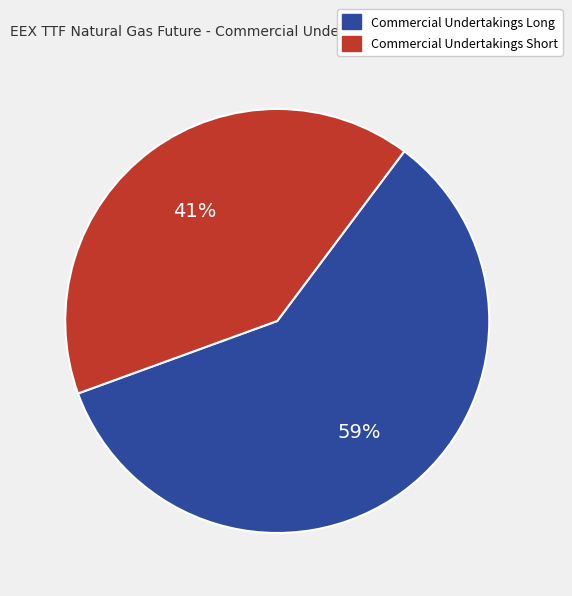

To the nearest percent, what is the difference between the Commercial Undertakings Short and Commercial Undertakings Long slice percentages?

18%